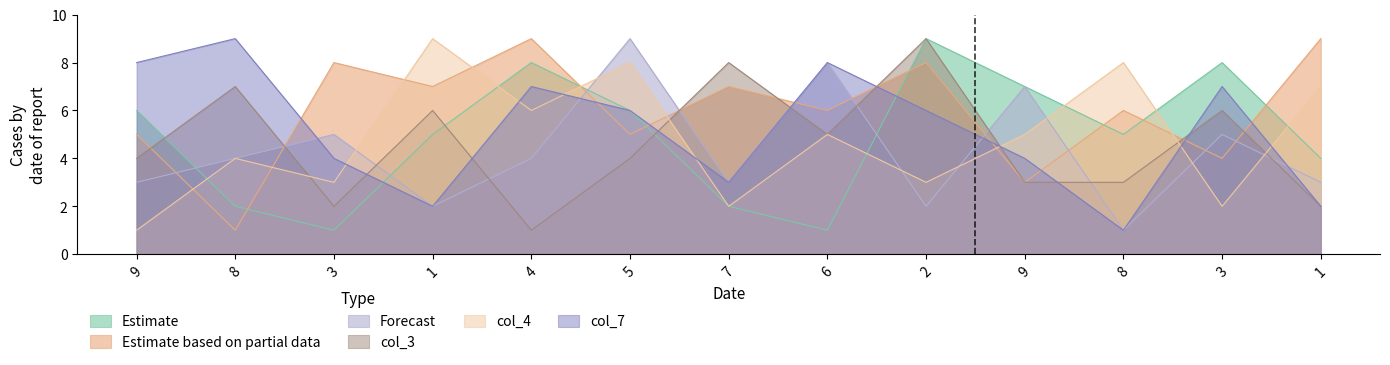

Count the col_4 values in the range 3 to 7.

7